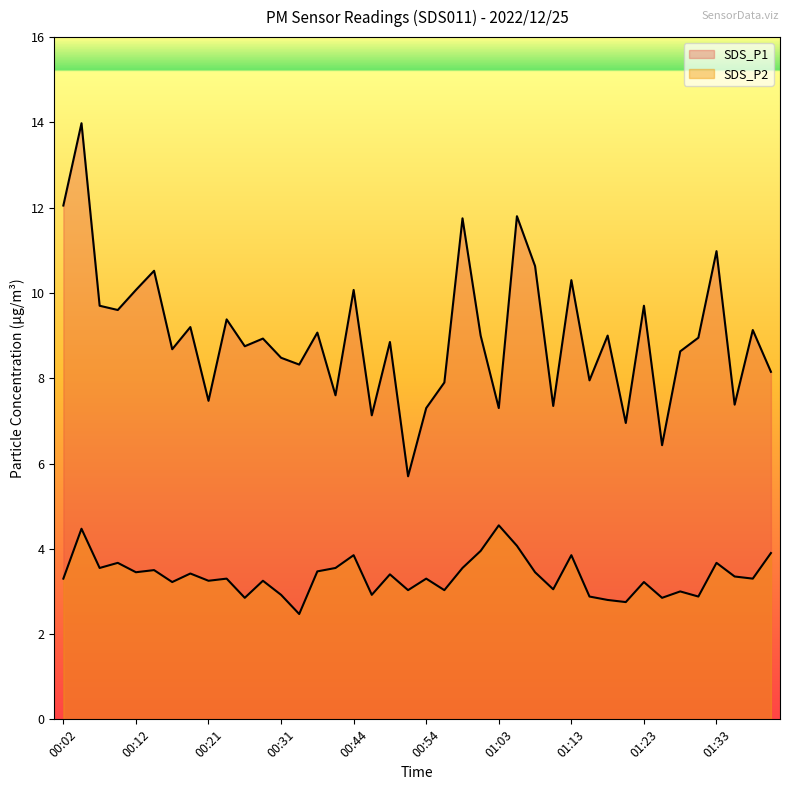

How many interior local peaks does the SDS_P2 series have?

14